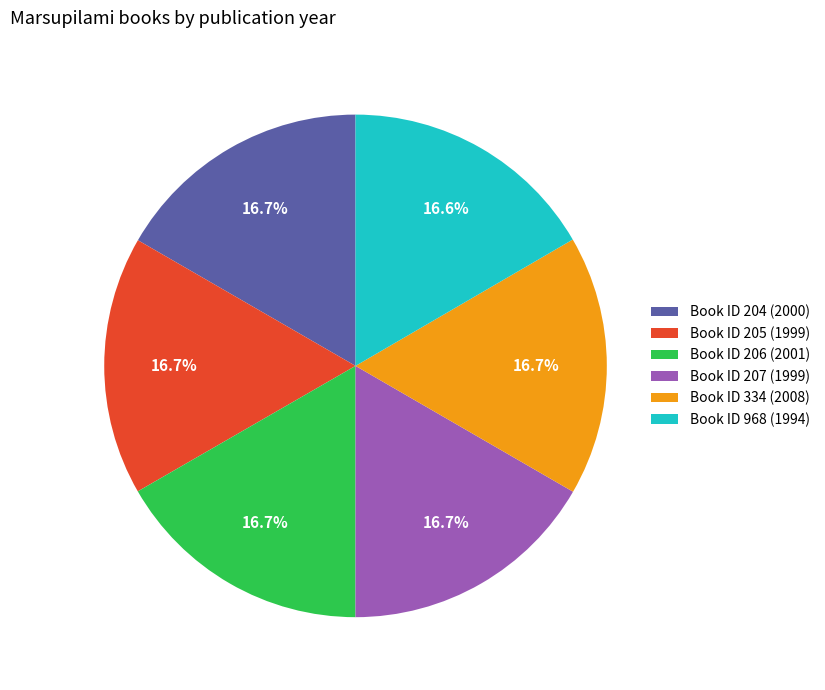

Count the number of slices in the pie.

6